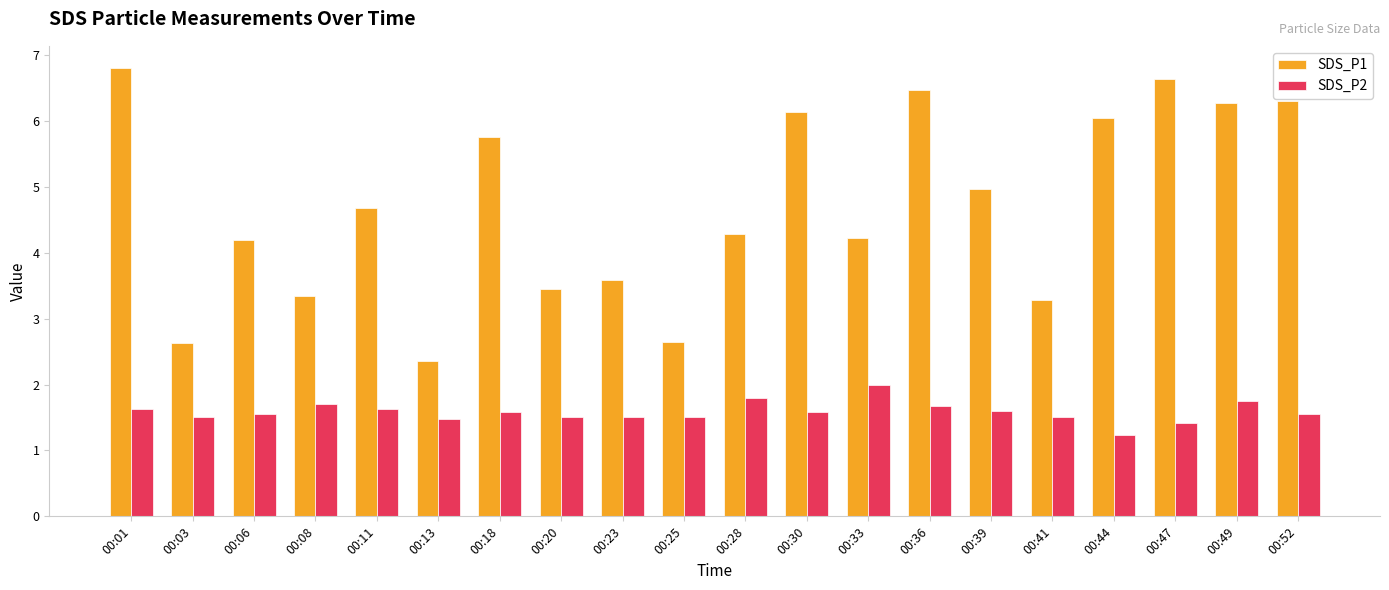

Read the SDS_P1 value at 00:47.

6.6